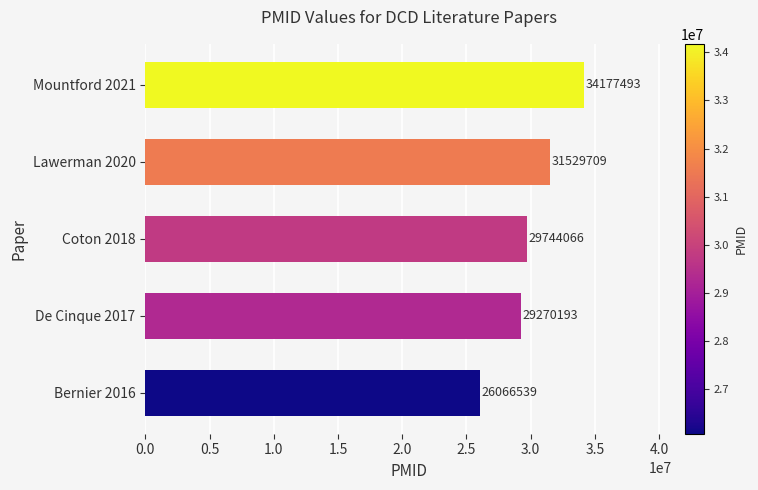

True or false: the data shows 9554952 at Coton 2018.

False